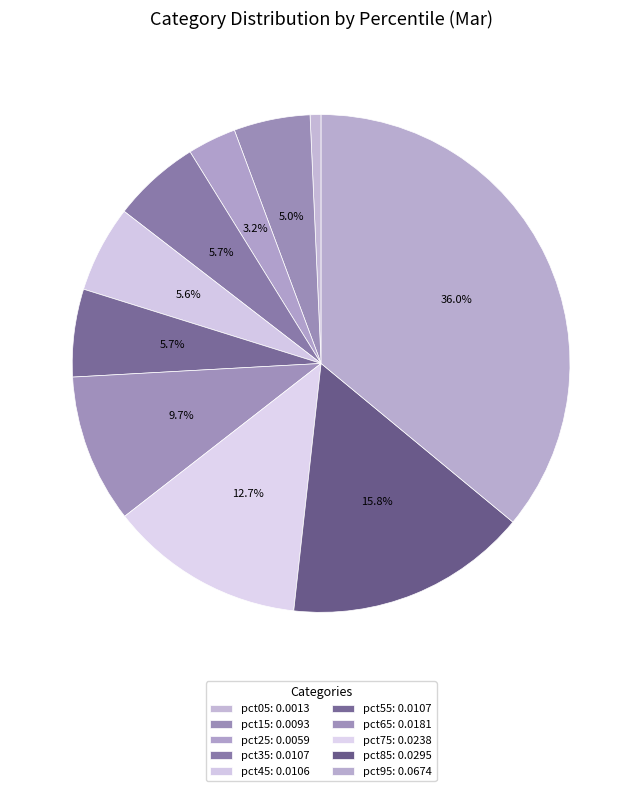

How many segments does this pie chart have?

10